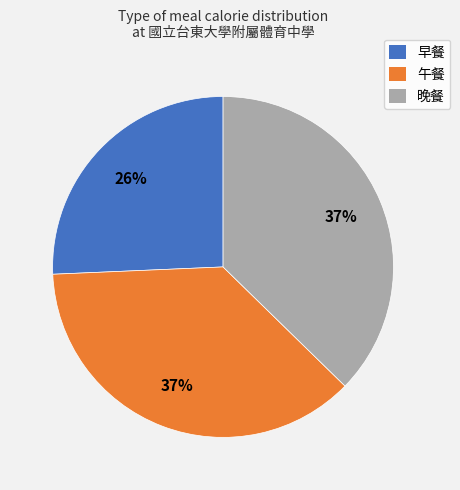

The 午餐 slice represents 30% of the pie. True or false?

False